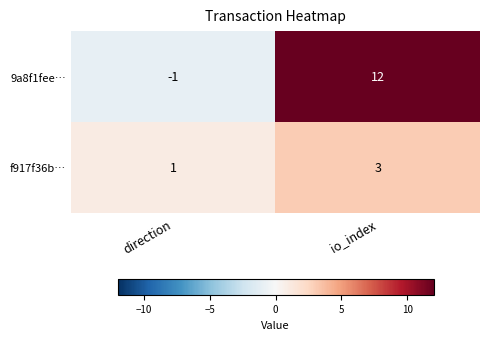

Reading right to left, list all the values displayed in this chart.

9a8f1fee…: io_index=12	direction=-1
f917f36b…: io_index=3	direction=1